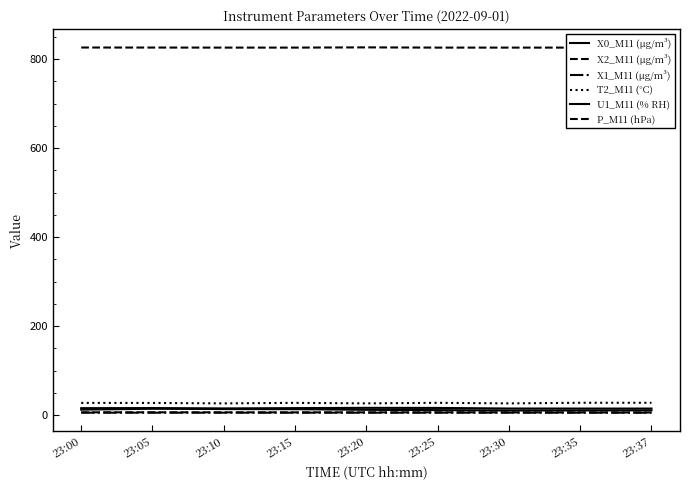

What is the difference between the U1_M11 (% RH) values at 23:30 and 23:37?

0.1